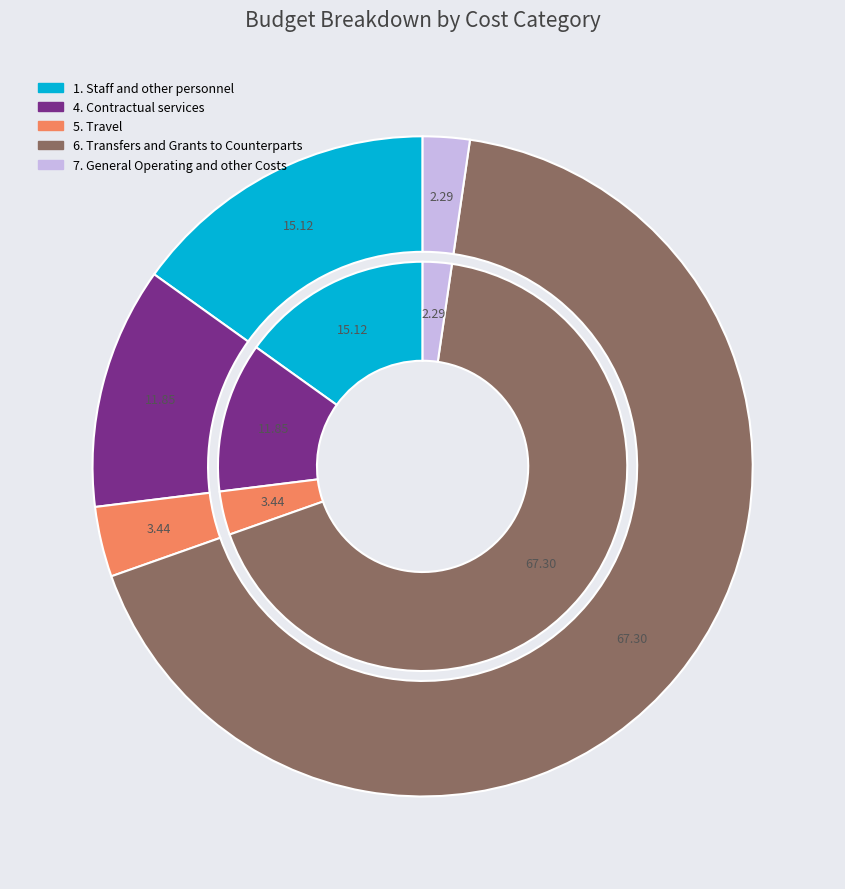

Which slice represents more than half of the pie?

6. Transfers and Grants to Counterparts